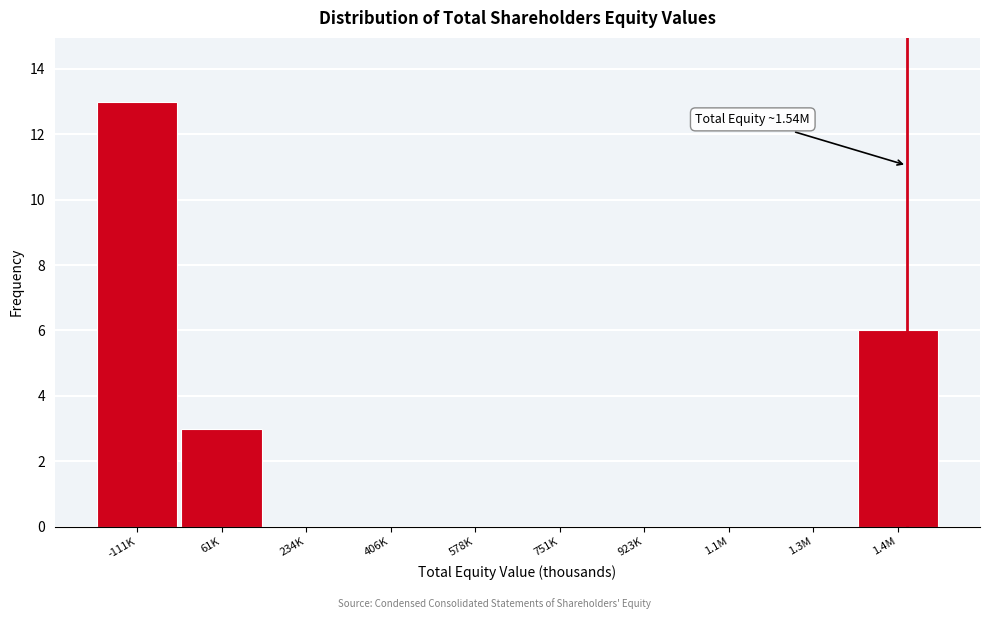

Reading left to right, transcribe all the data shown in this chart.

-111K=13	61K=3	234K=0	406K=0	578K=0	751K=0	923K=0	1.1M=0	1.3M=0	1.4M=6